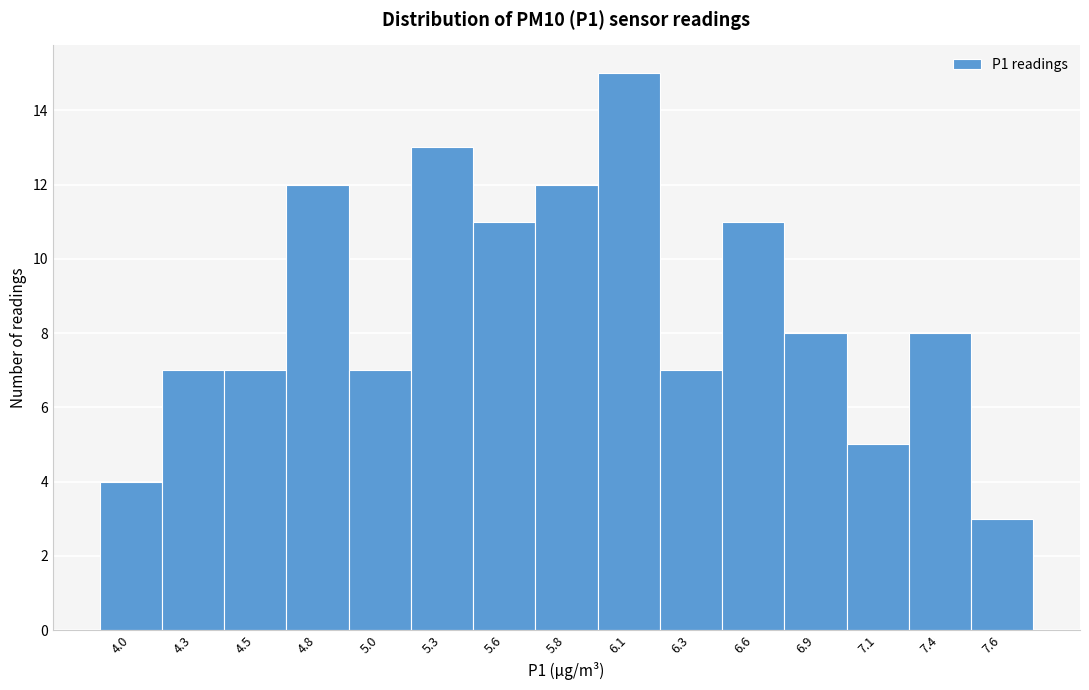

Reading left to right, what are all the values shown in this chart?

4.0=4	4.3=7	4.5=7	4.8=12	5.0=7	5.3=13	5.6=11	5.8=12	6.1=15	6.3=7	6.6=11	6.9=8	7.1=5	7.4=8	7.6=3